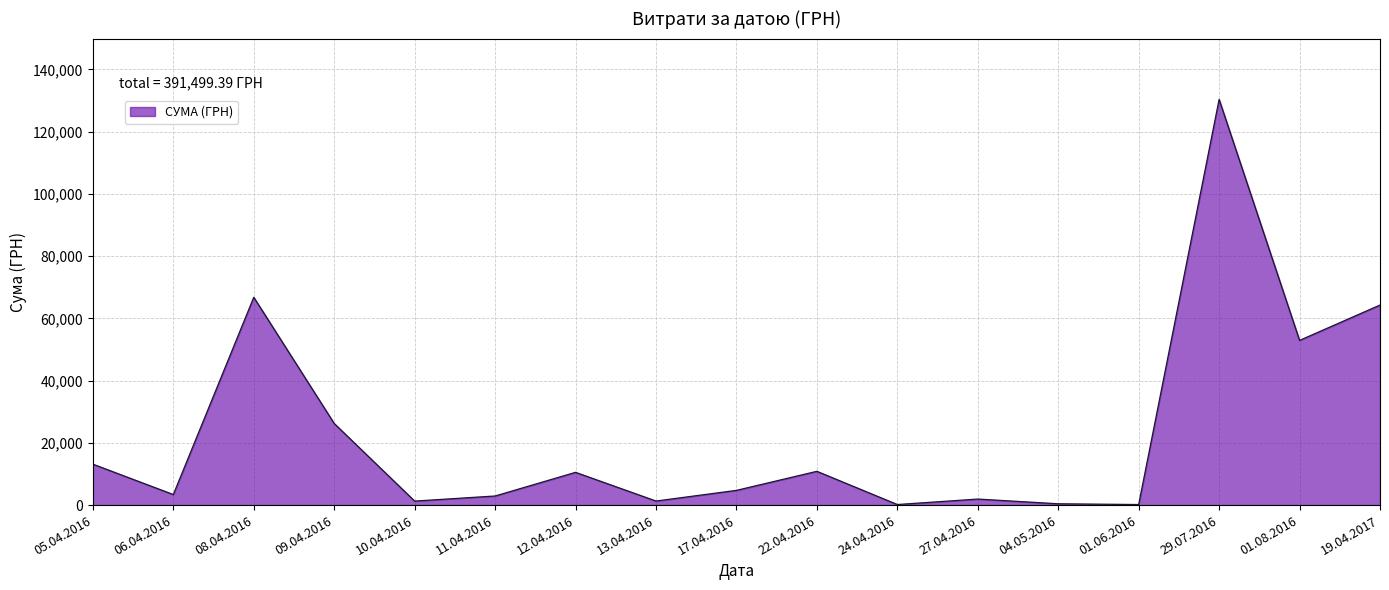

What is the average value?

23029.4